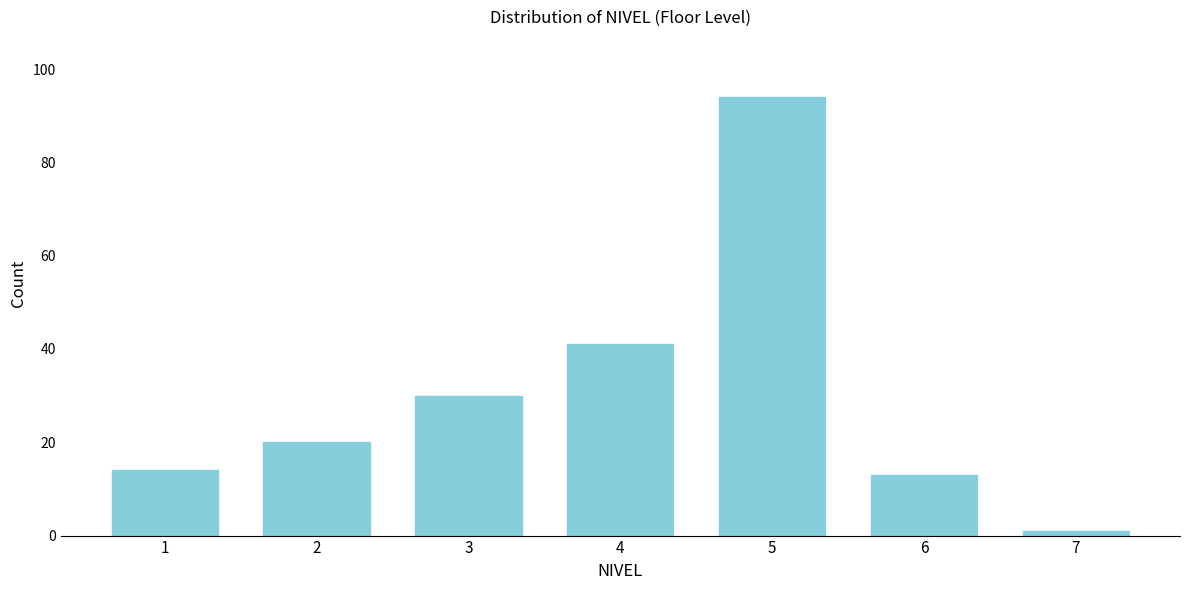

Reading left to right, transcribe all the data shown in this chart.

1=14	2=20	3=30	4=41	5=94	6=13	7=1